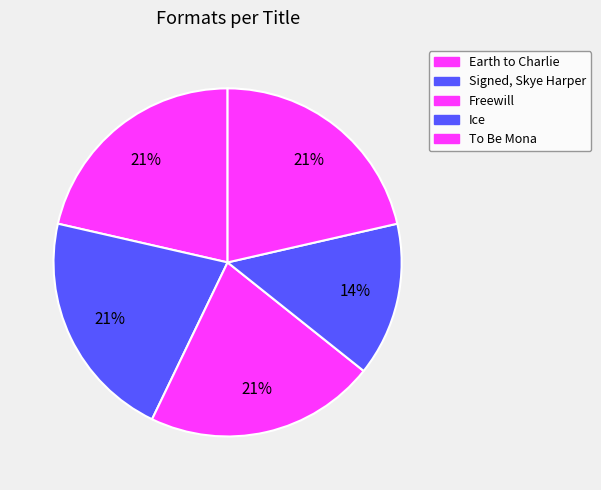

How many slices are in this pie chart?

5